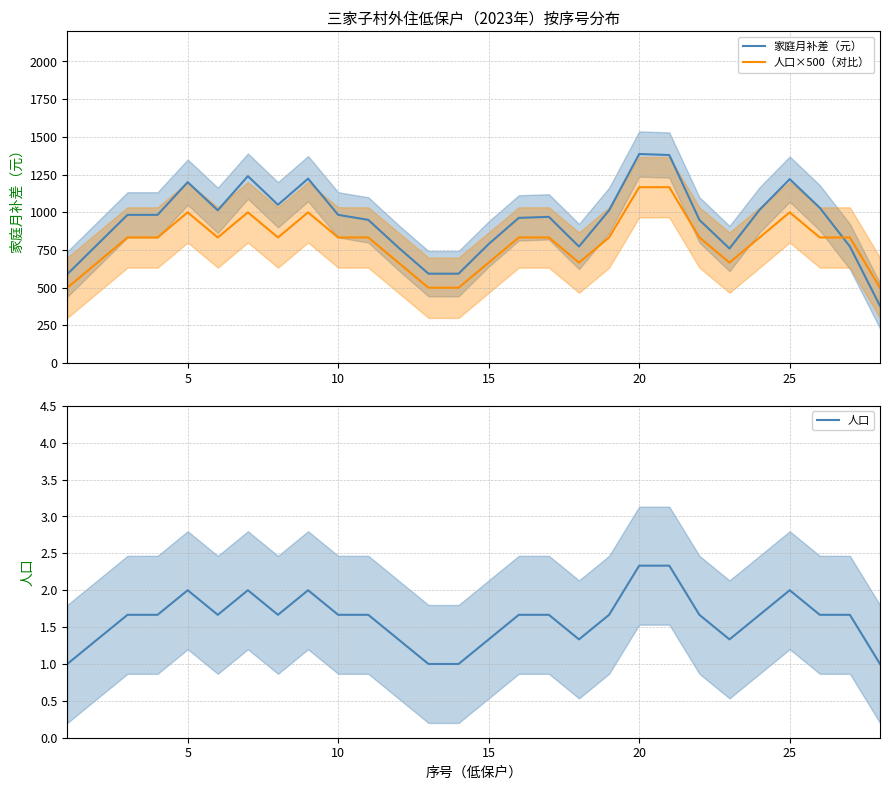

How many data points in 家庭月补差（元） are above 983?

14